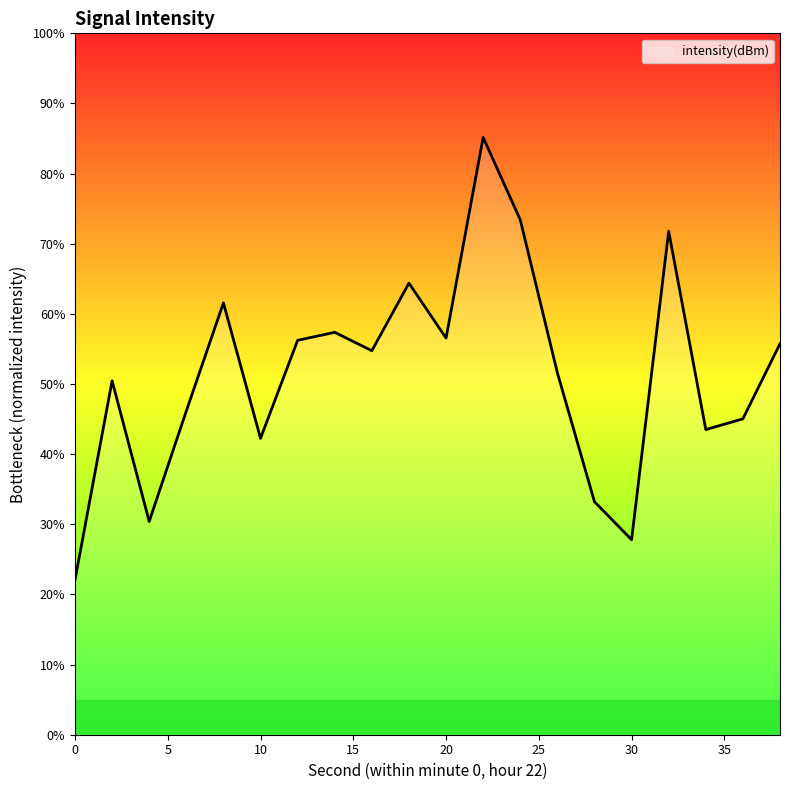

What is the greatest value displayed?

85.2